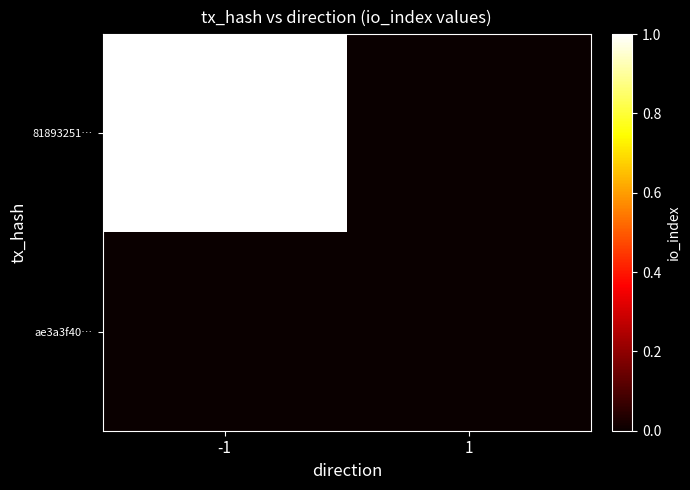

Rank the series at -1 from highest to lowest value.

81893251…, ae3a3f40…